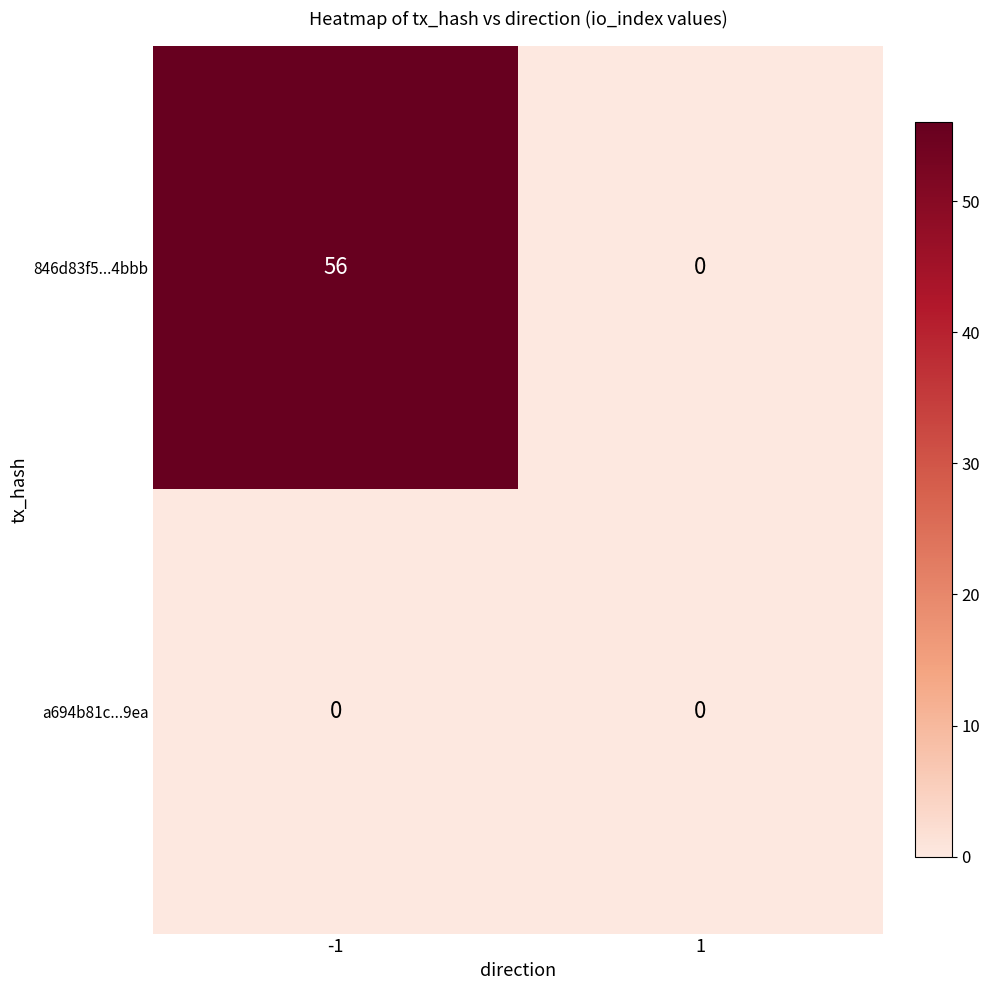

How many distinct data groups are displayed?

2